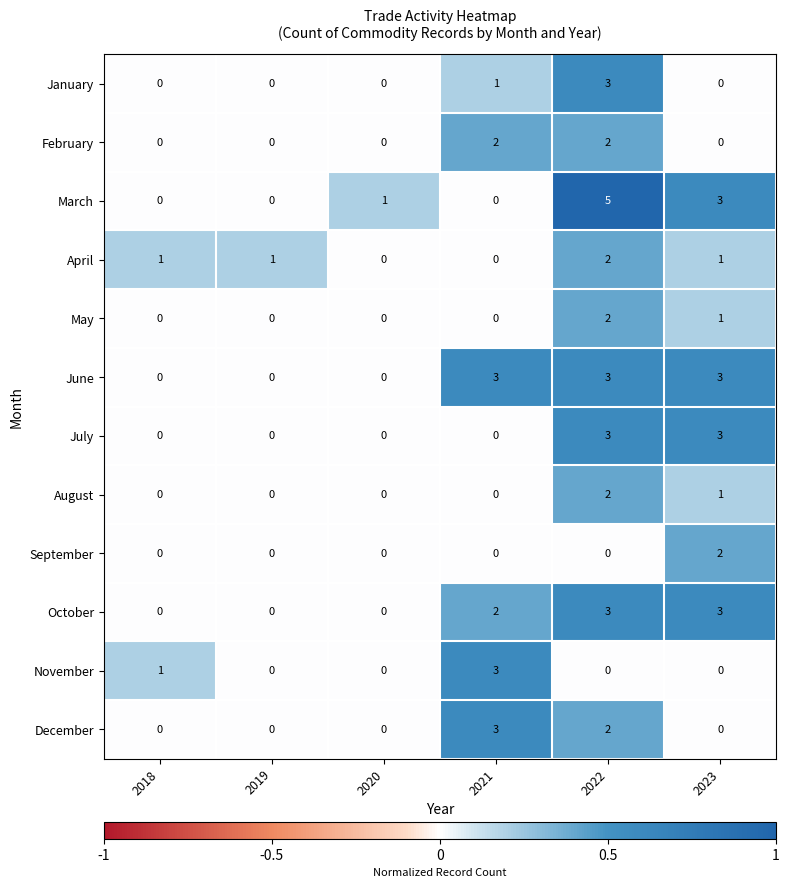

What is the maximum value shown in the chart?

5